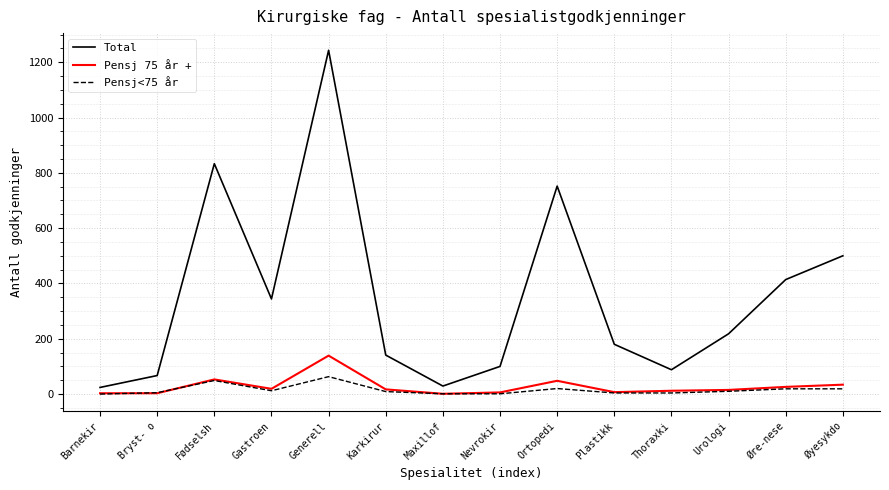

At which category is the sum across all series the highest?

Generell